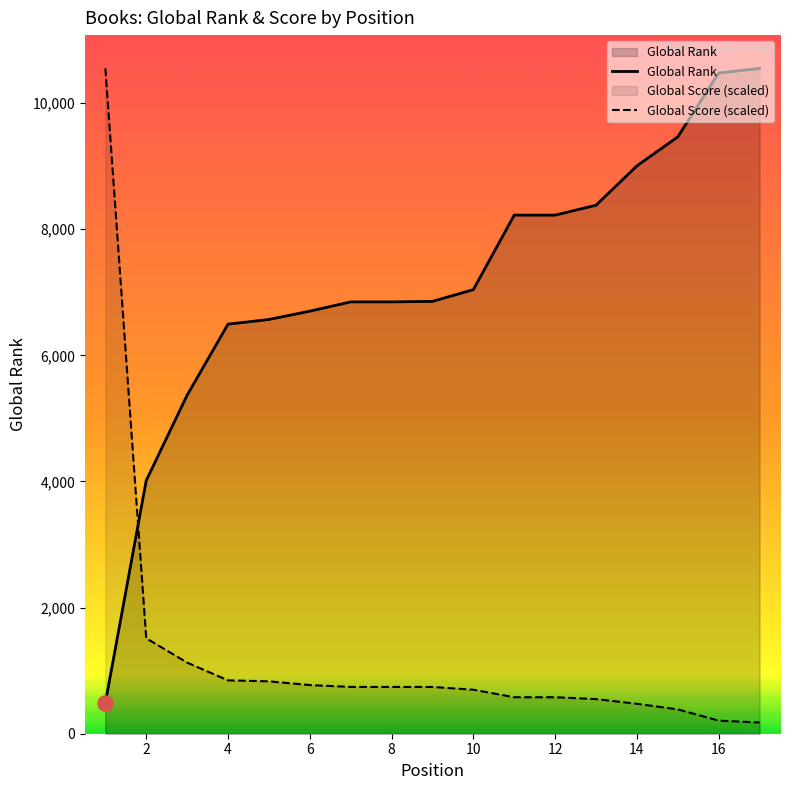

Which series reaches the maximum Y coordinate?

Global Rank